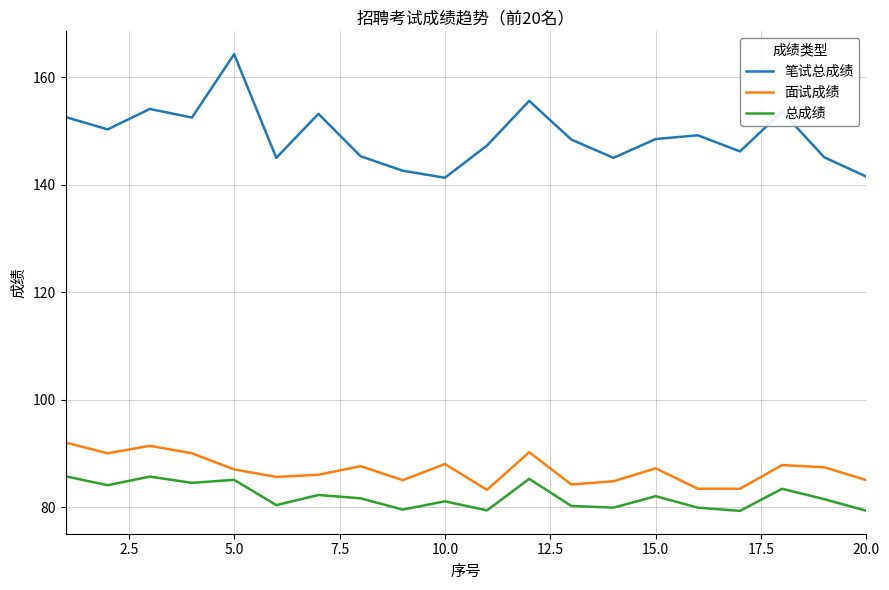

Which series has the widest spread of values?

笔试总成绩